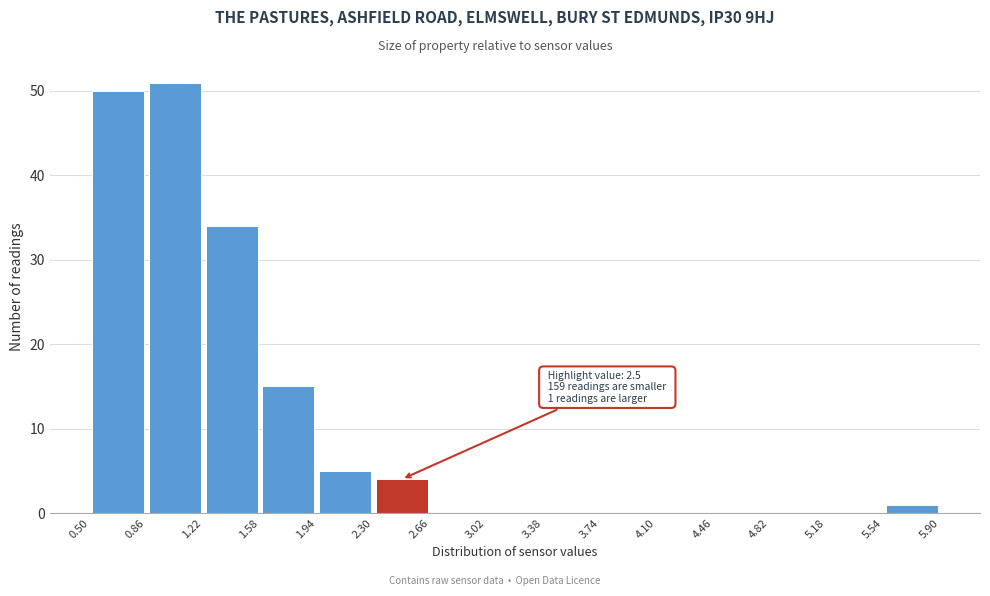

Over which range of the x-axis is the bar tallest?

0.86 to 1.22